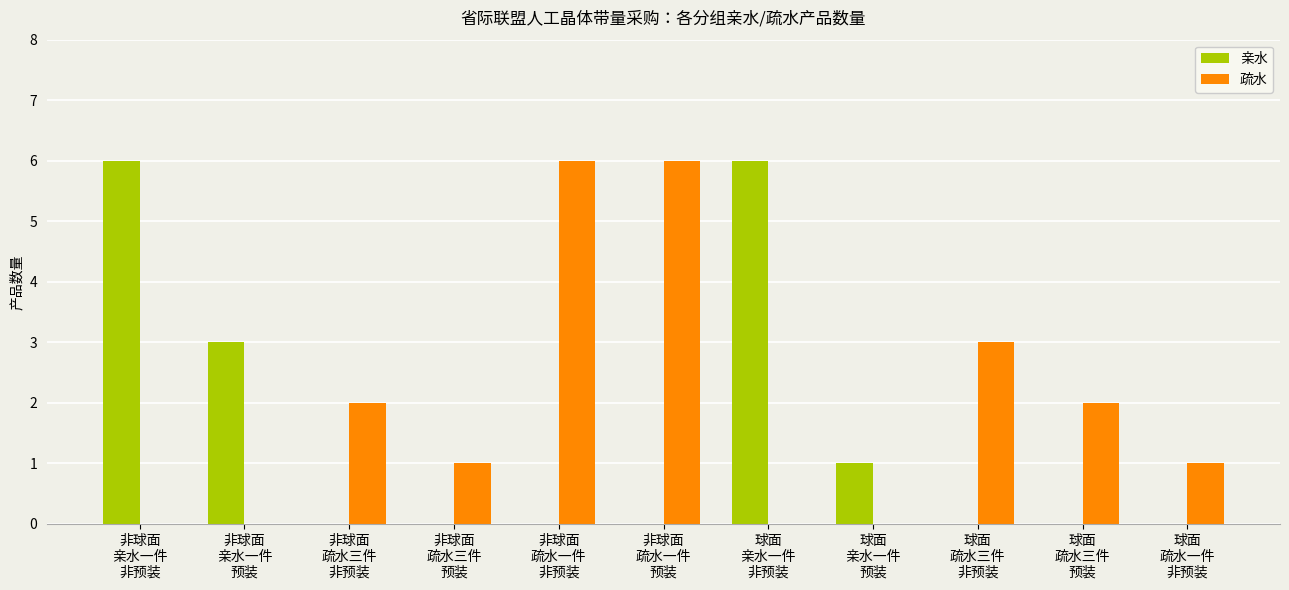

What is the sum of all 疏水 values?

21